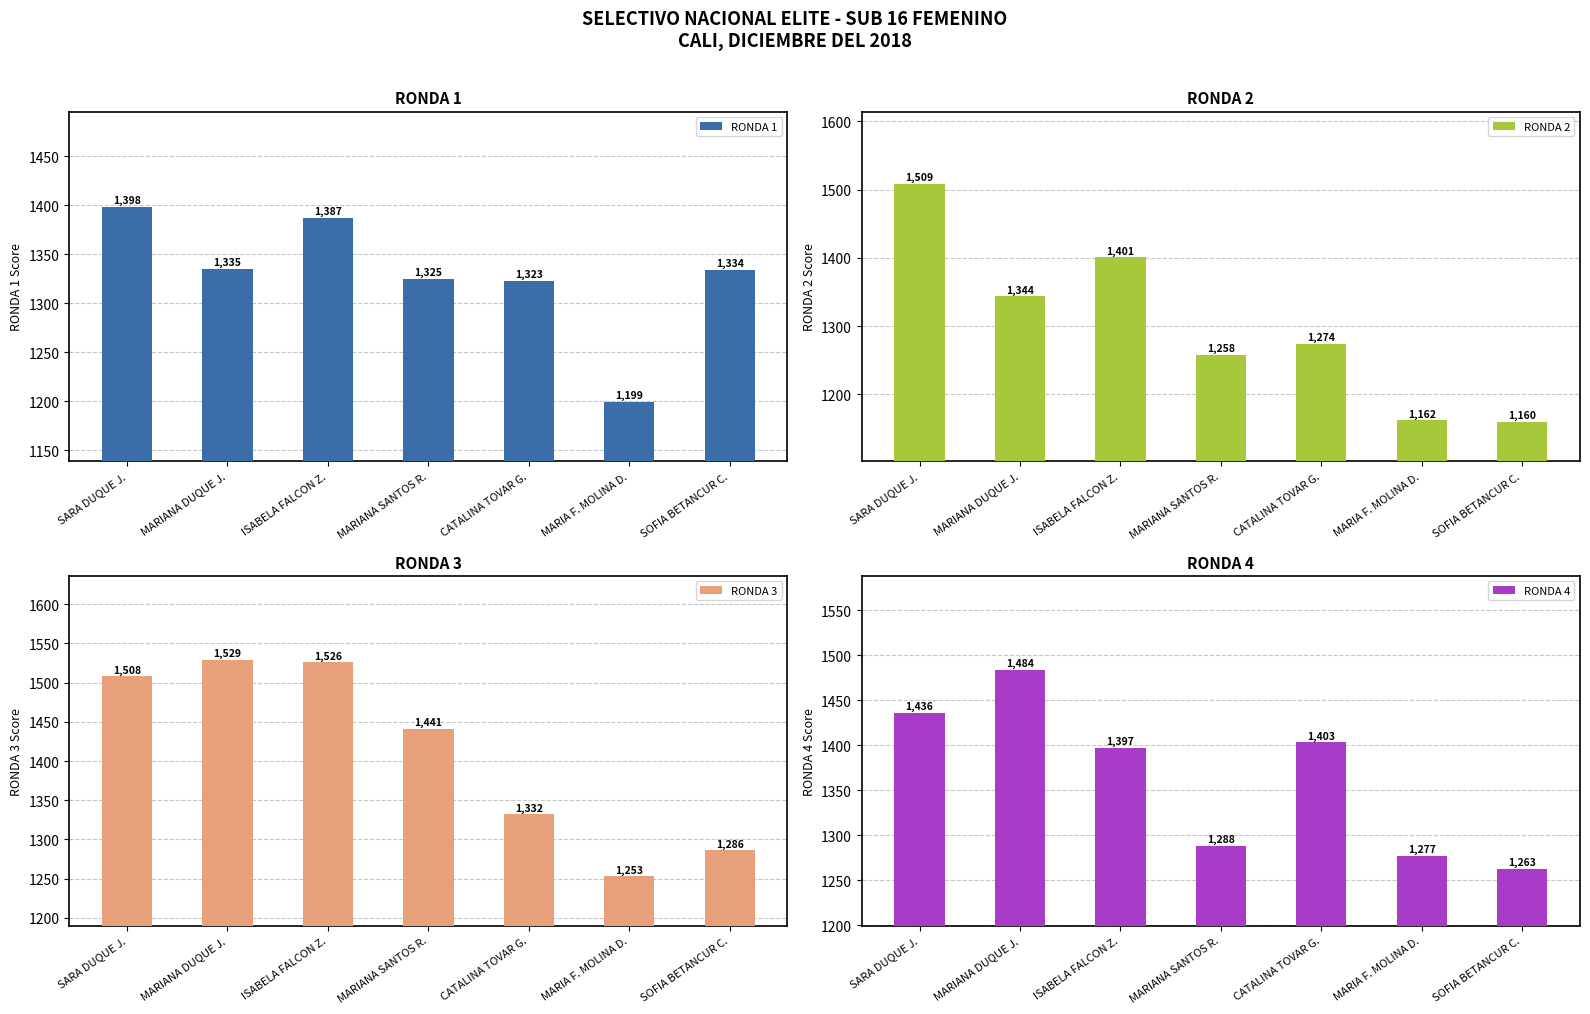

Are the bars grouped side by side (vs. stacked)?

Yes